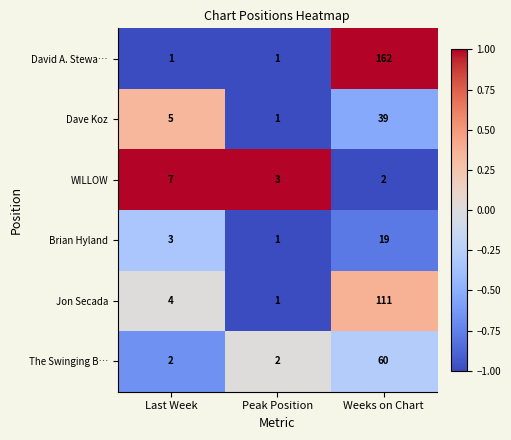

What is the average value of the Dave Koz series?

15